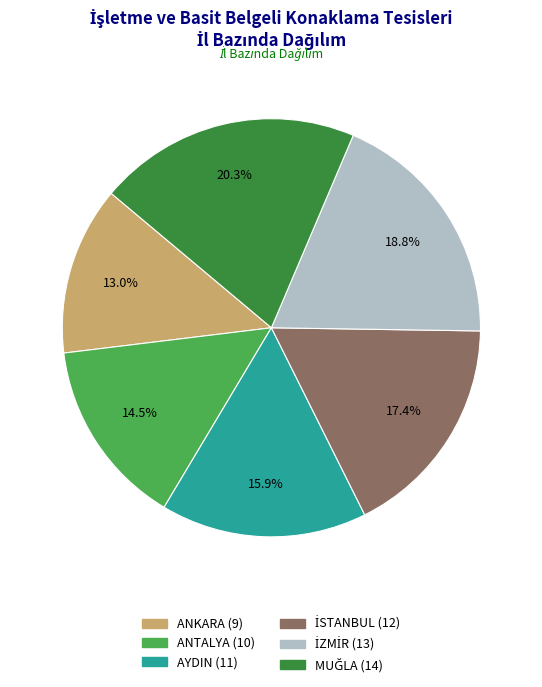

What is the smallest slice in the pie chart?

ANKARA